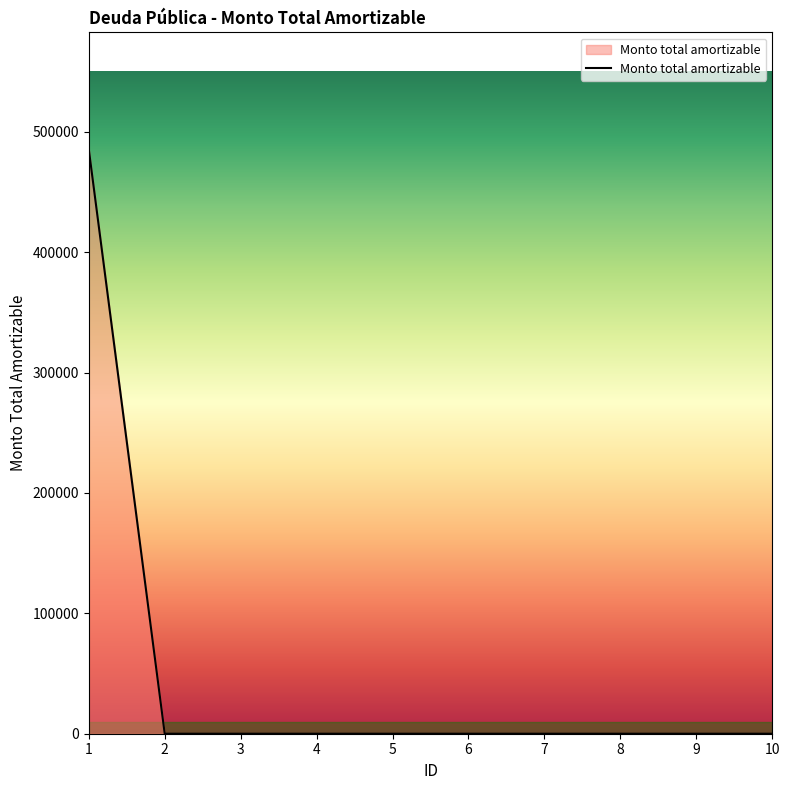

What is the change in value from 1 to 4?

-485452.4